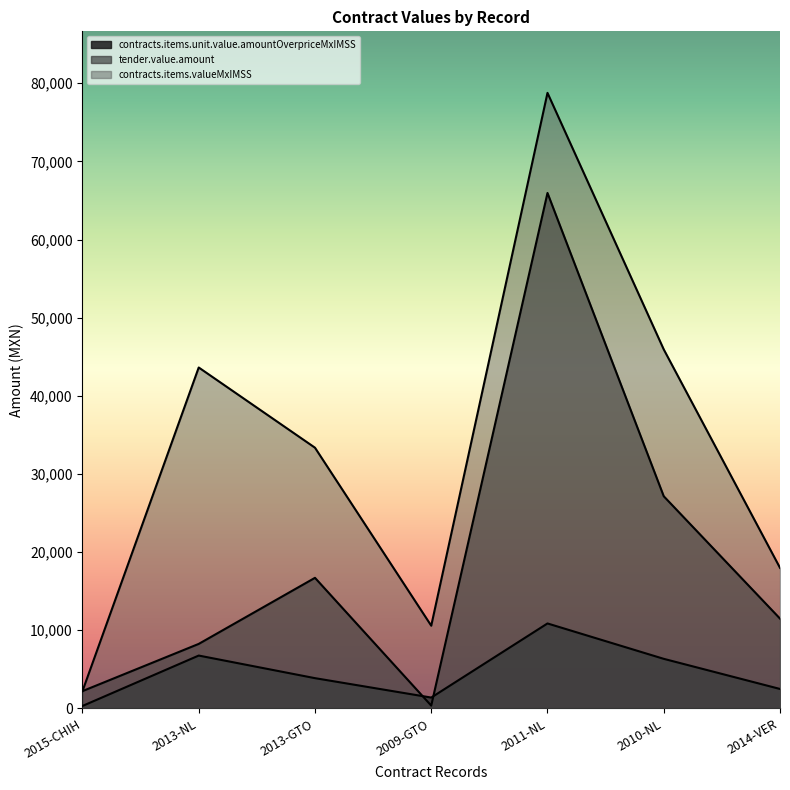

Where is the first local maximum for contracts.items.unit.value.amountOverpriceMxIMSS?

2013-NL